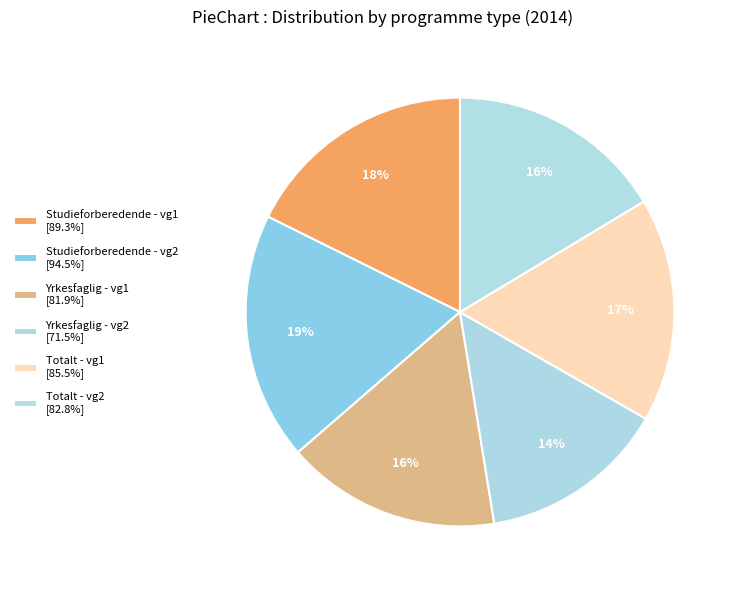

How many segments does this pie chart have?

6